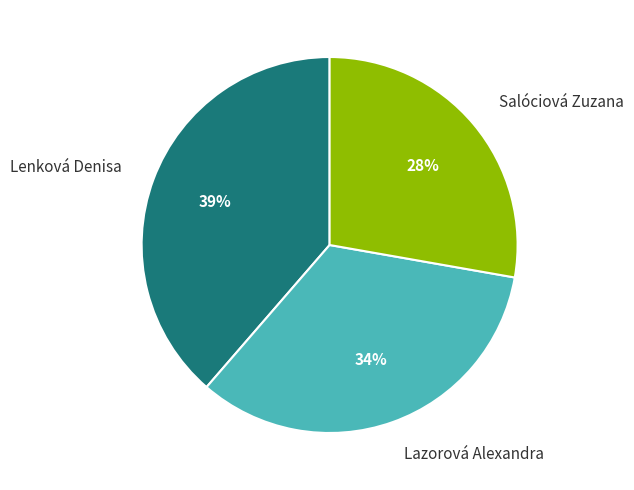

To the nearest percent, what portion does Salóciová Zuzana represent?

28%